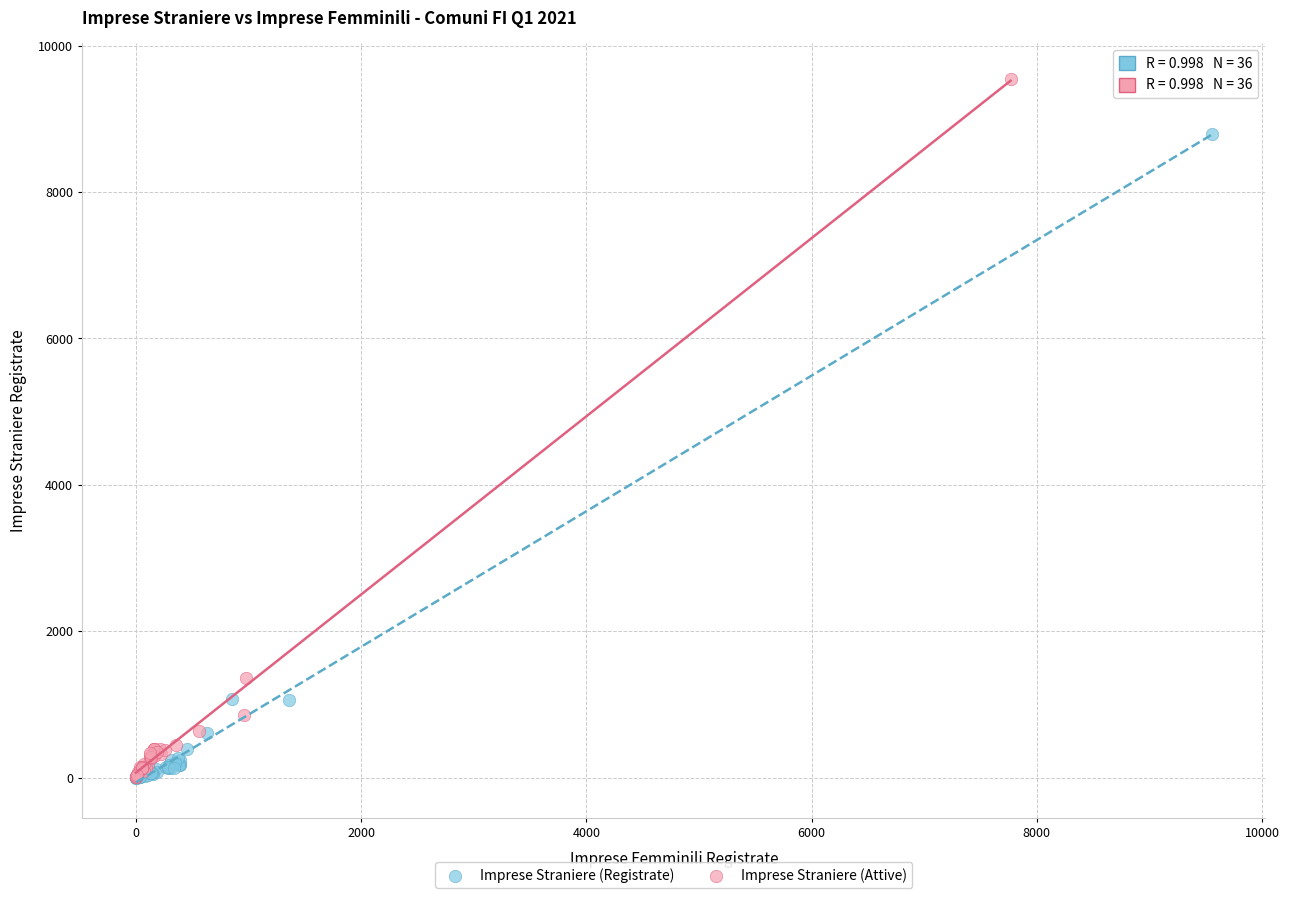

Which series has the widest spread of Y values?

Imprese Straniere (Attive)